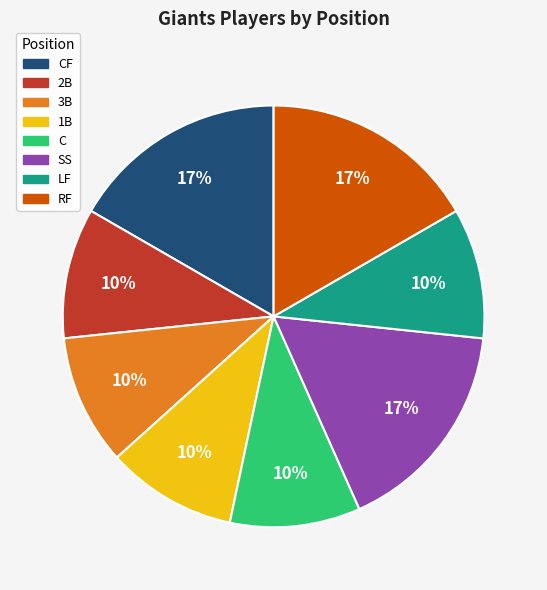

Is there any slice that represents more than half of the pie?

No